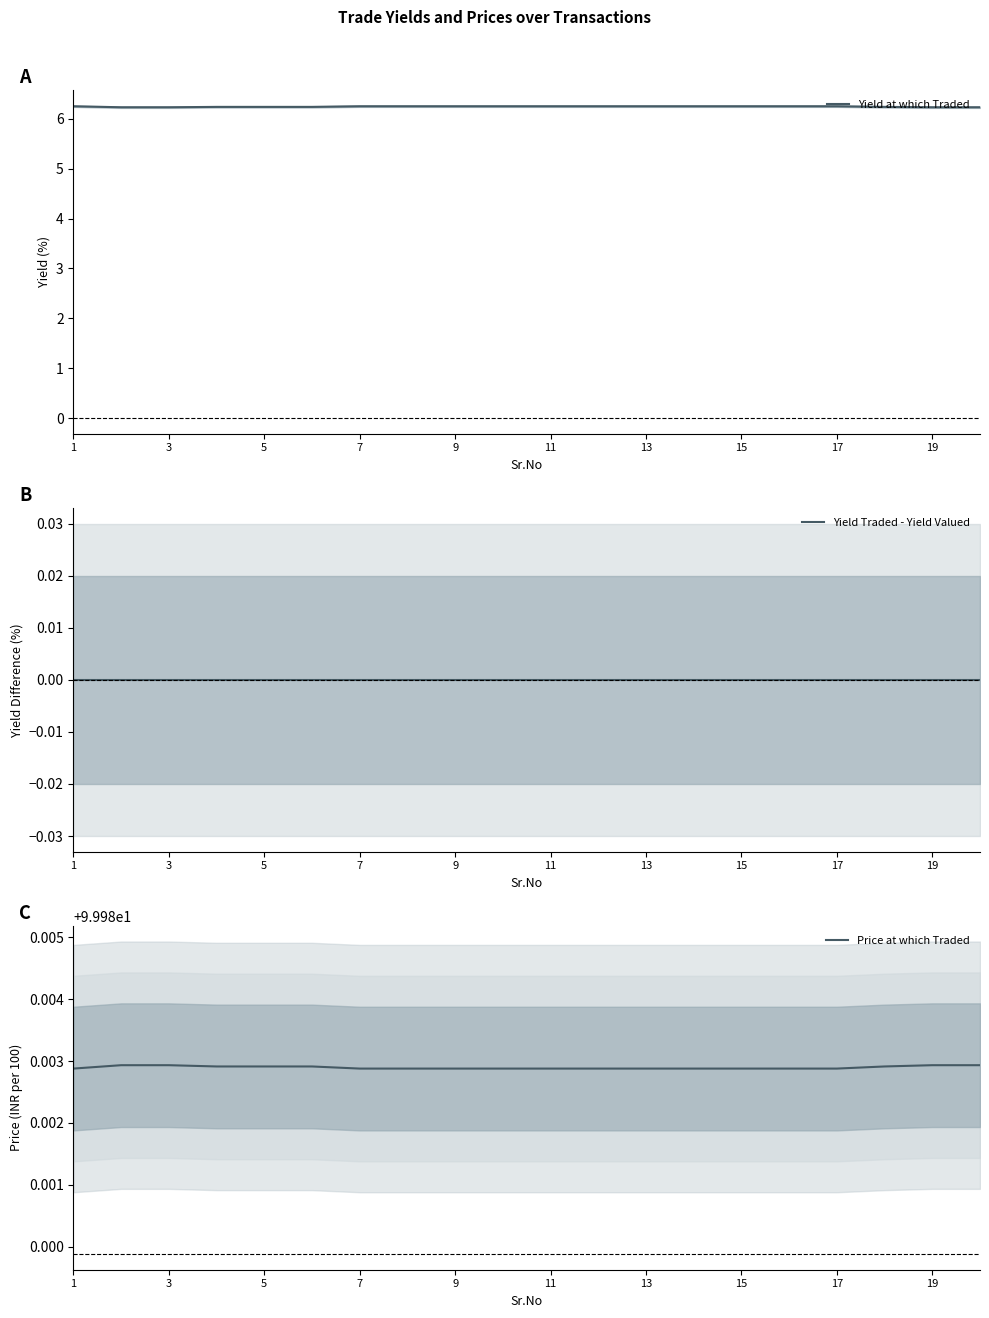

Where is Price at which Traded nearest to the value 99?

1